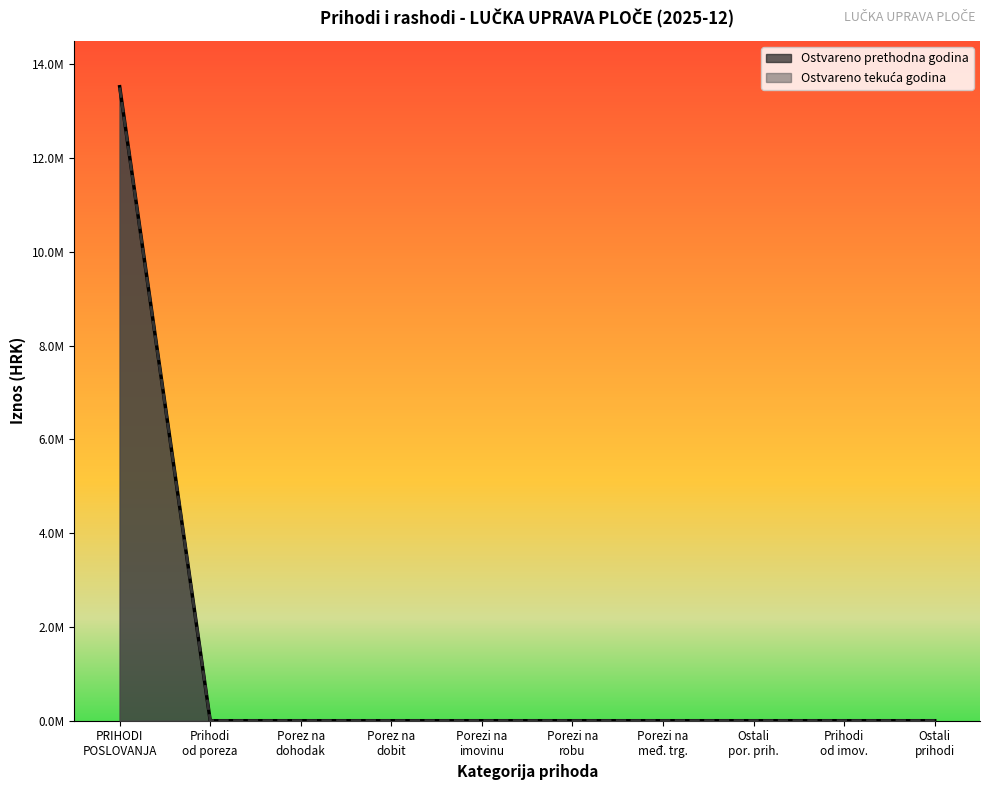

Does the chart display data point markers on the line(s)?

No